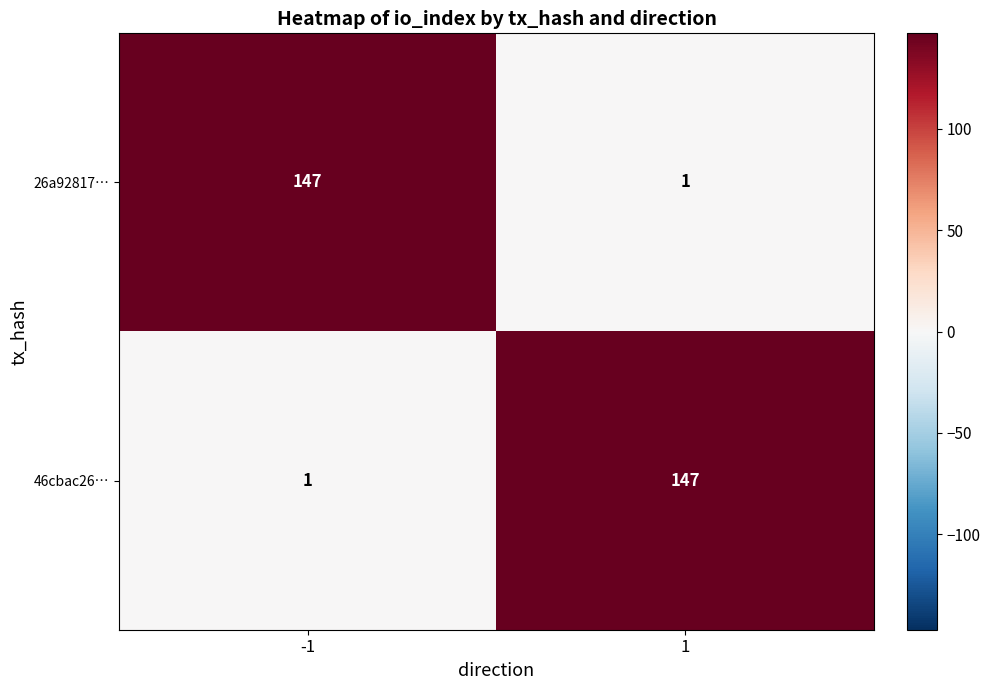

At -1, list the series in order from largest to smallest.

26a92817…, 46cbac26…